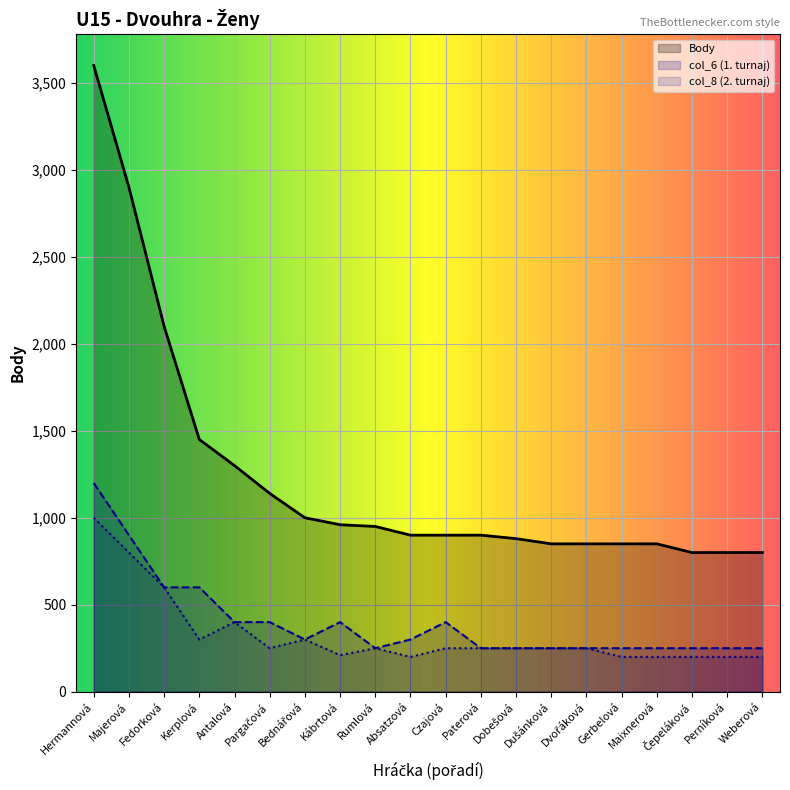

What is the smallest value displayed?

200